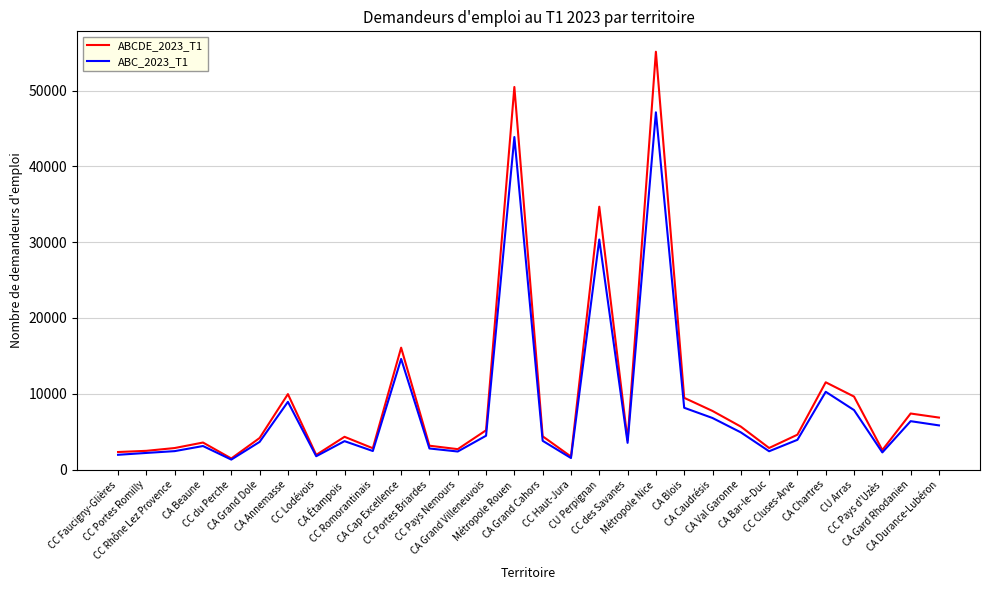

What is the maximum value shown in the chart?

55115